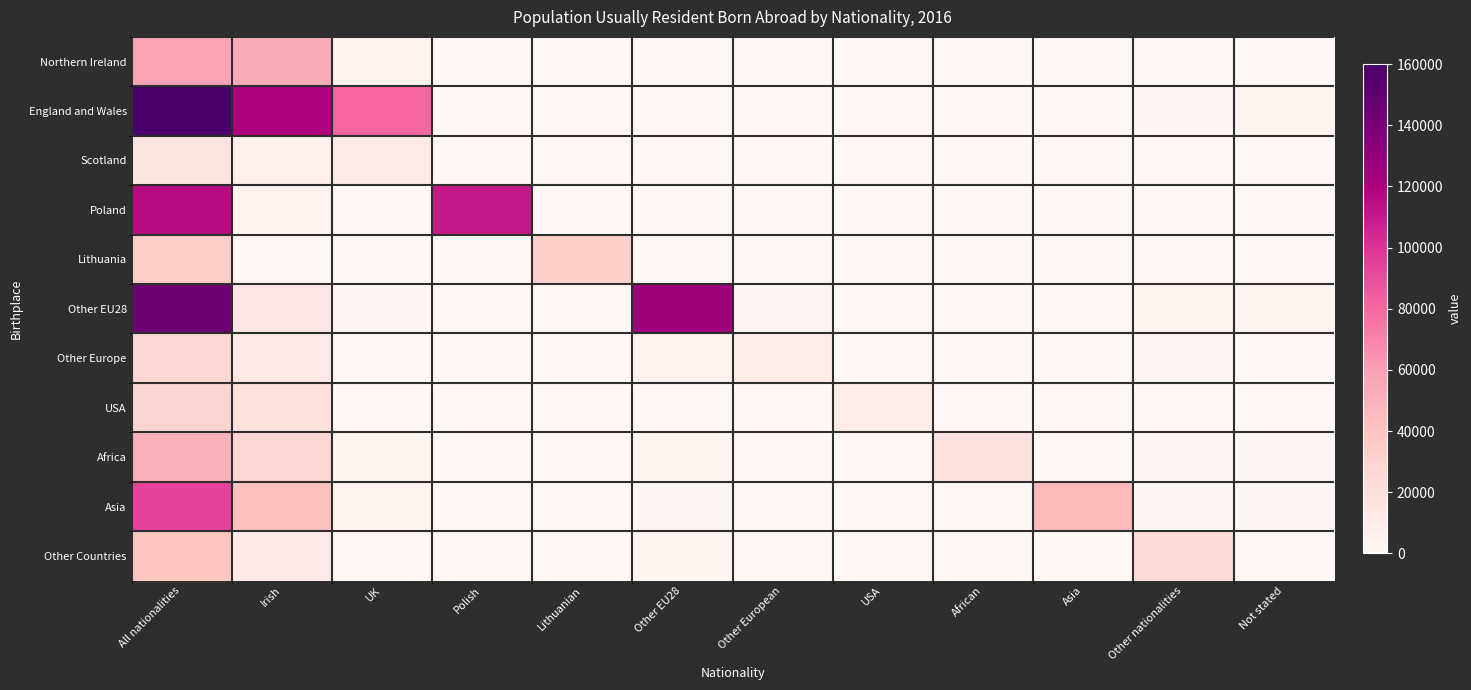

Which label corresponds to the smallest value in the chart?

USA